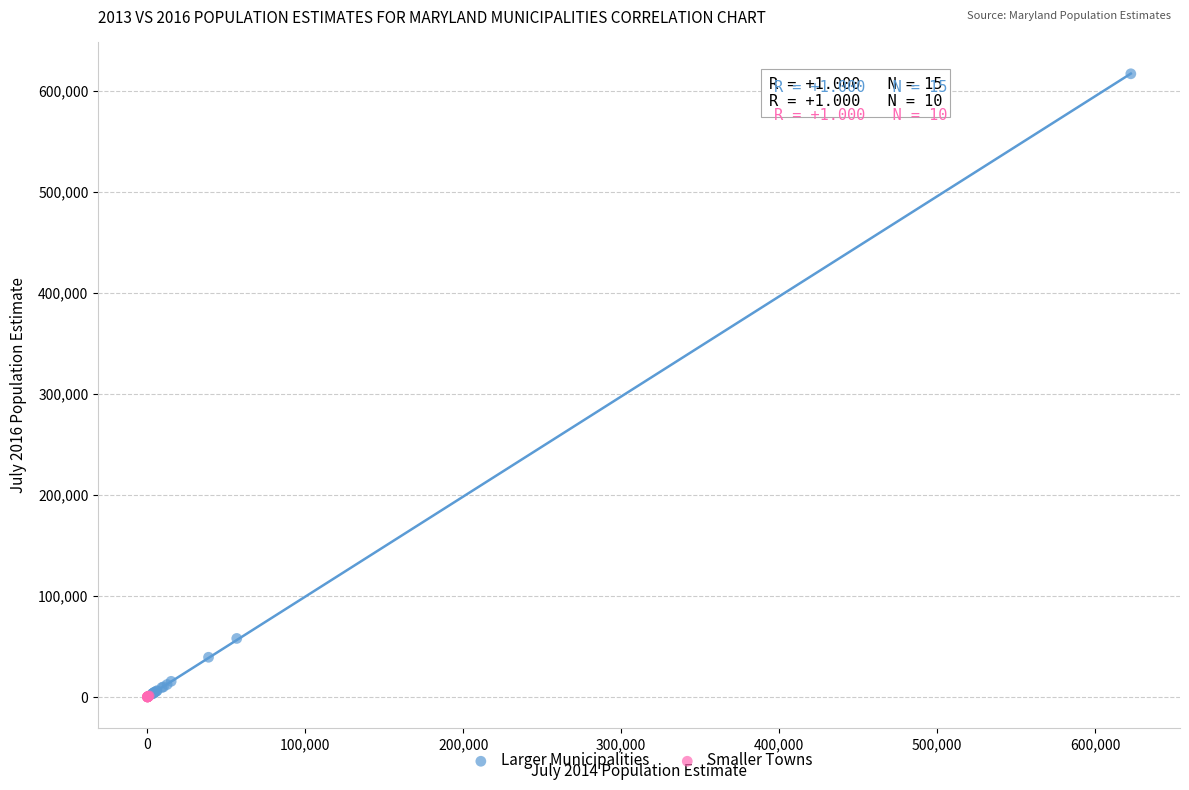

Which series has the largest Y range (max minus min)?

Larger Municipalities